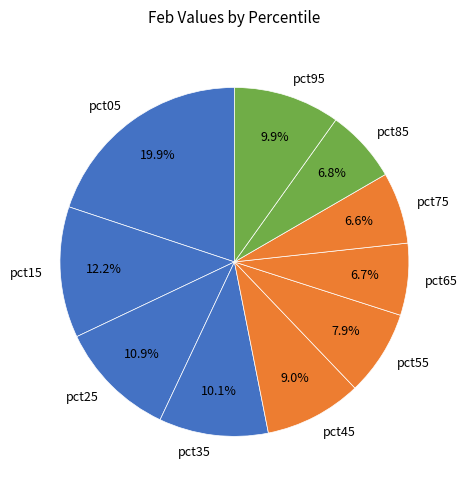

Between pct55 and pct05, which is larger?

pct05